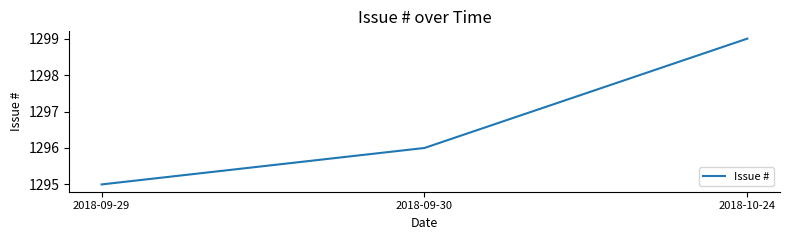

Does the chart have visible grid lines?

No